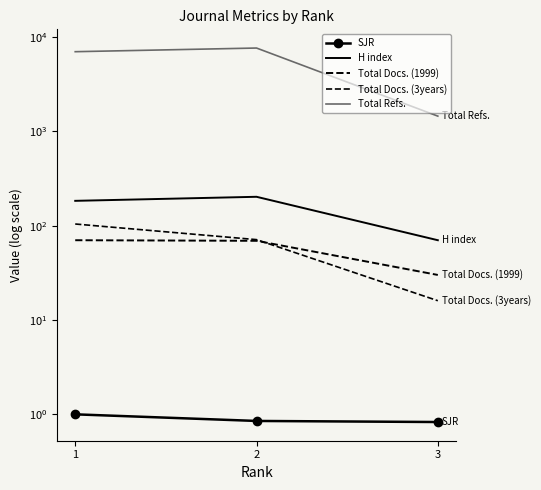

Count the H index values in the range 70 to 202.

3